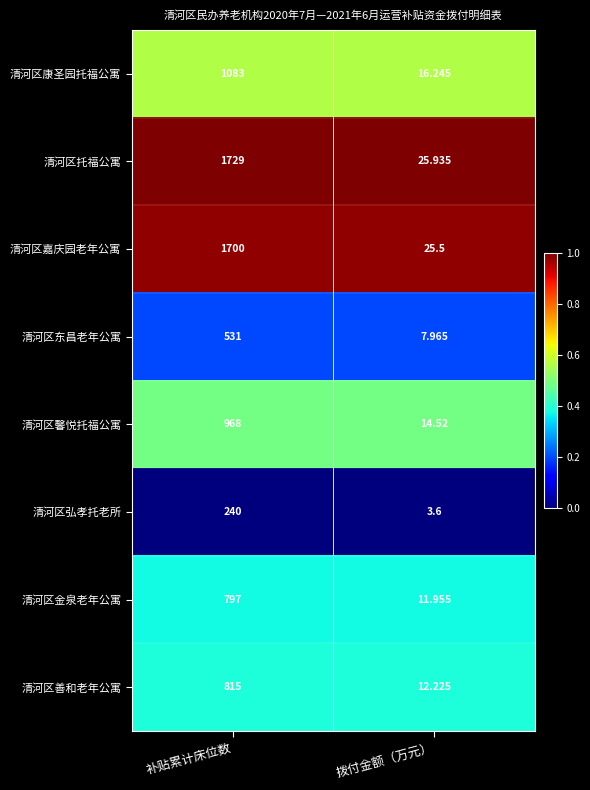

Which label corresponds to the smallest value in the chart?

拨付金额（万元）